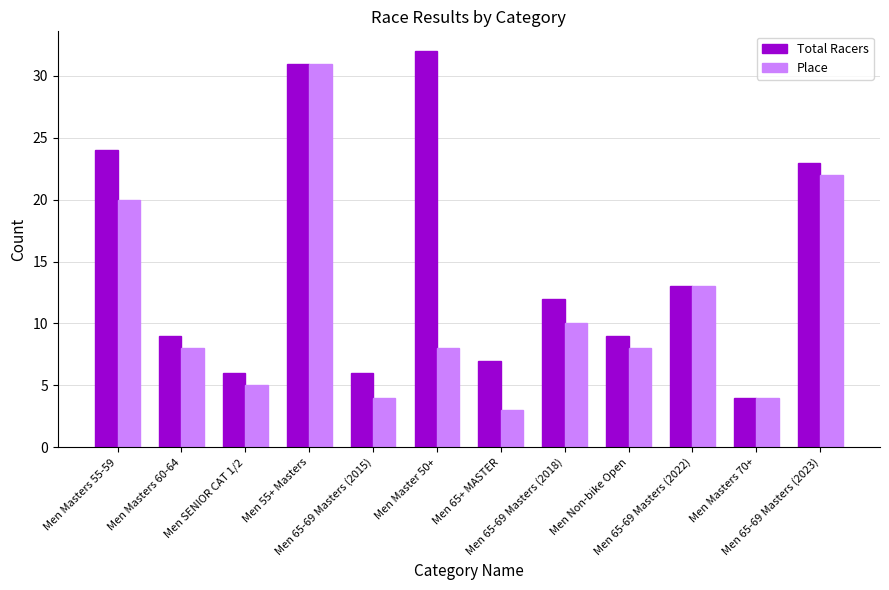

What is the value of the Total Racers bar at the 9th from the left?

9